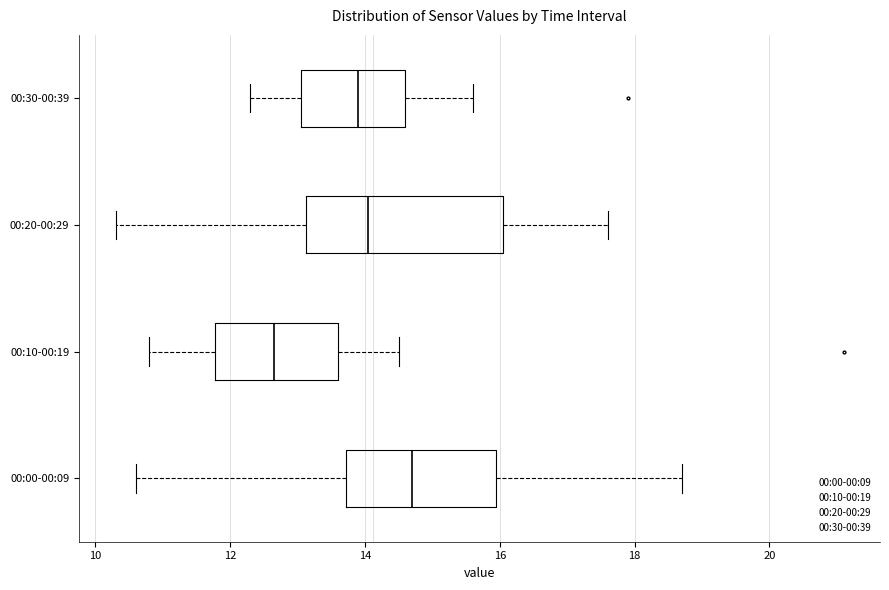

Reading bottom to top, read every box against the x-axis: the position of its median line, the range the box covers, and the ends of its whiskers. The values are not printed on the chart, so give them approximately, as read against the axis.

00:00-00:09: median 14.8, box 13.8 to 16.0, whiskers 10.6 to 18.8
00:10-00:19: median 12.6, box 11.8 to 13.6, whiskers 10.8 to 14.6
00:20-00:29: median 14.0, box 13.2 to 16.0, whiskers 10.4 to 17.6
00:30-00:39: median 14.0, box 13.0 to 14.6, whiskers 12.4 to 15.6